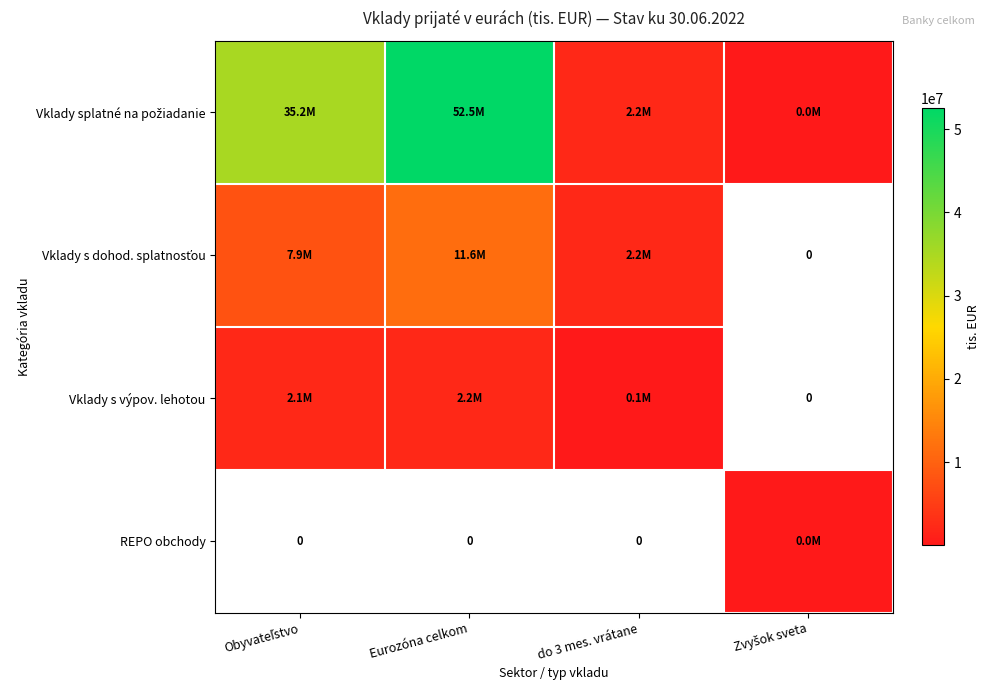

What is the difference between the highest and lowest values at do 3 mes. vrátane?

2155566.0